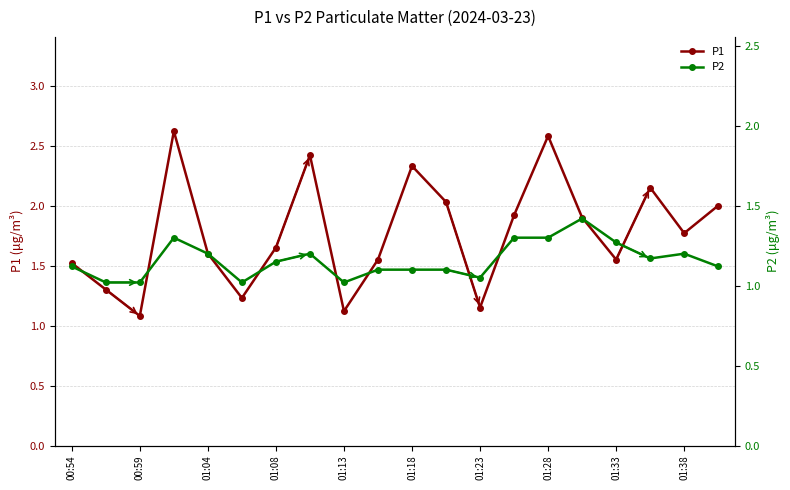

Is it true that P1 equals 1.8 at 01:38?

True